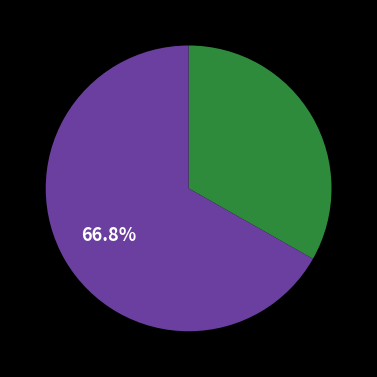

Is there a majority slice in this chart?

Yes